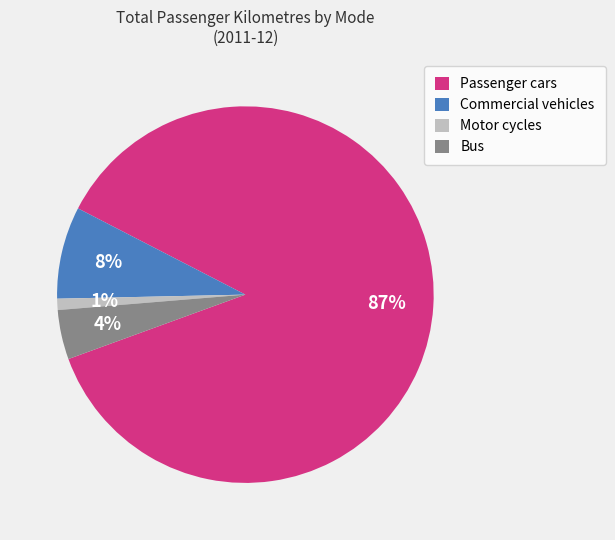

To the nearest percent, what percentage of the pie is Bus?

4%